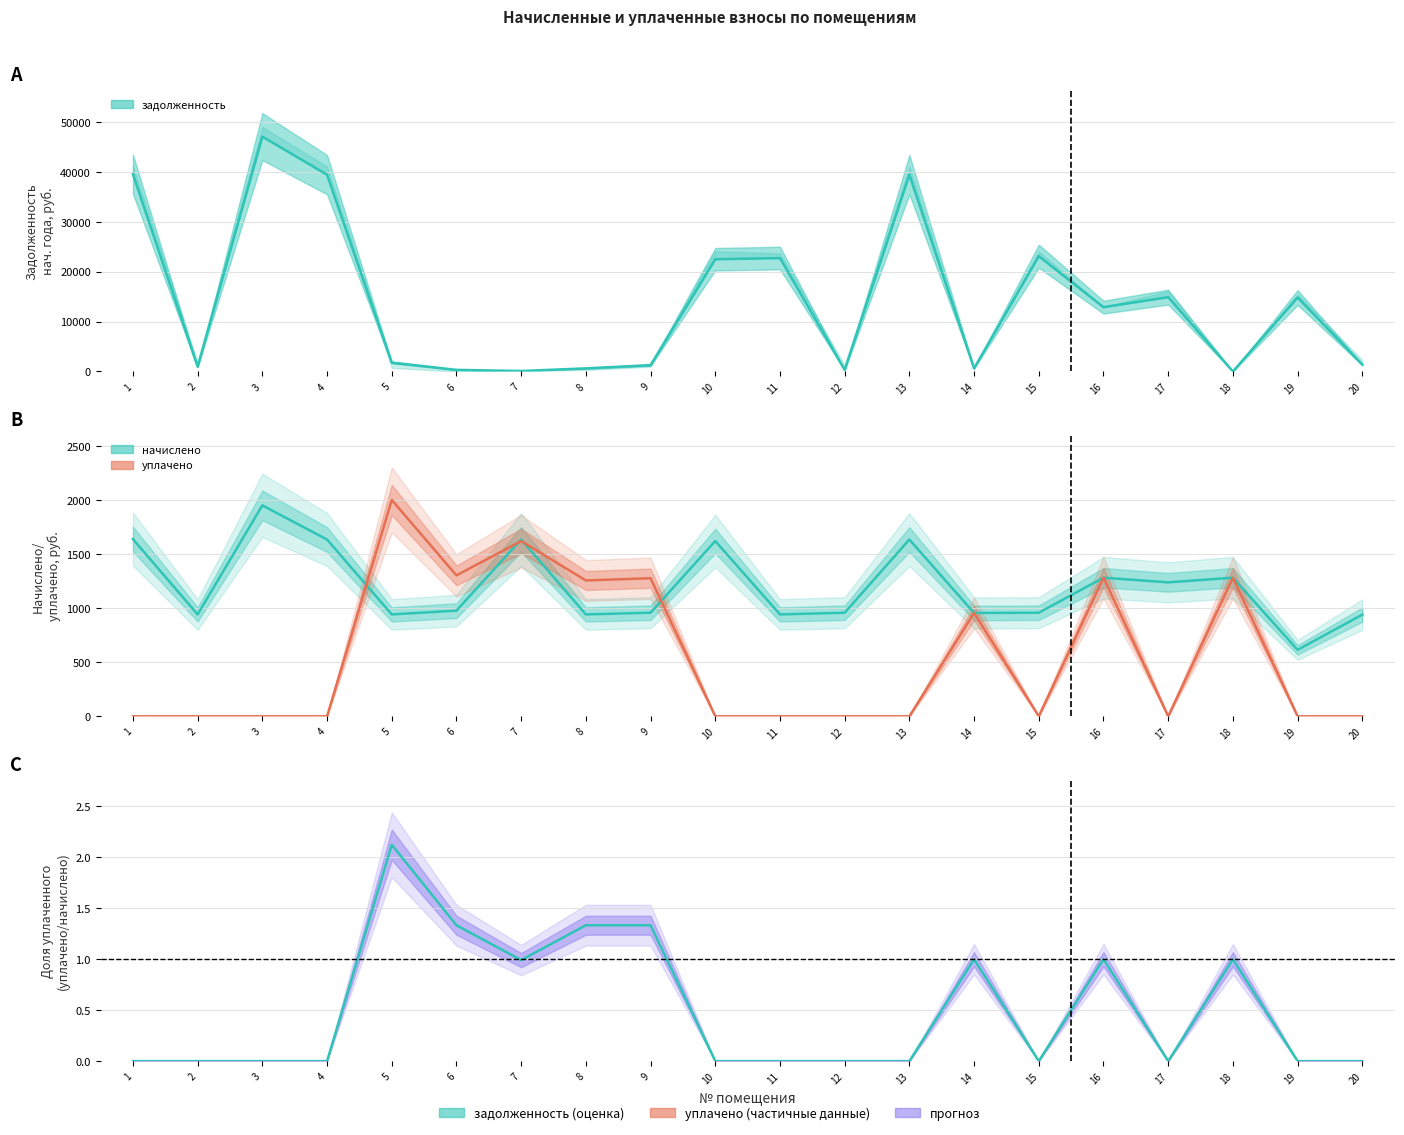

Which series changed the most between 1 and 15?

задолженность